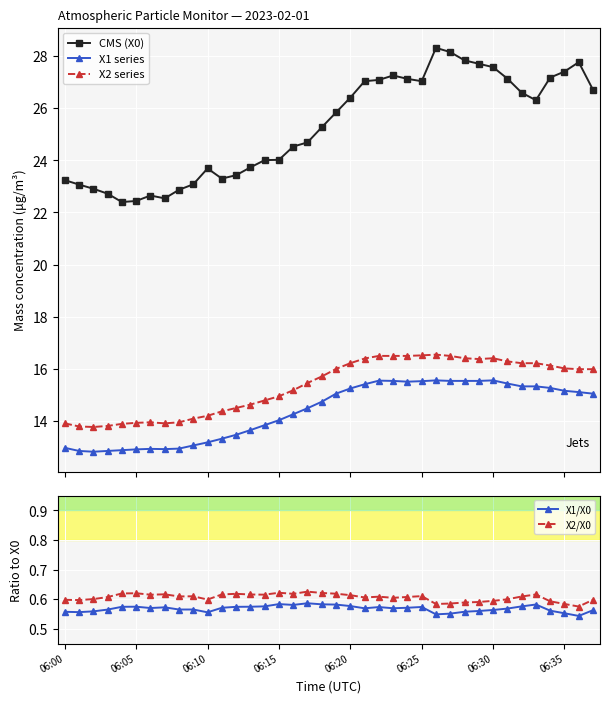

What value does the X2 series series have at 14?

14.8